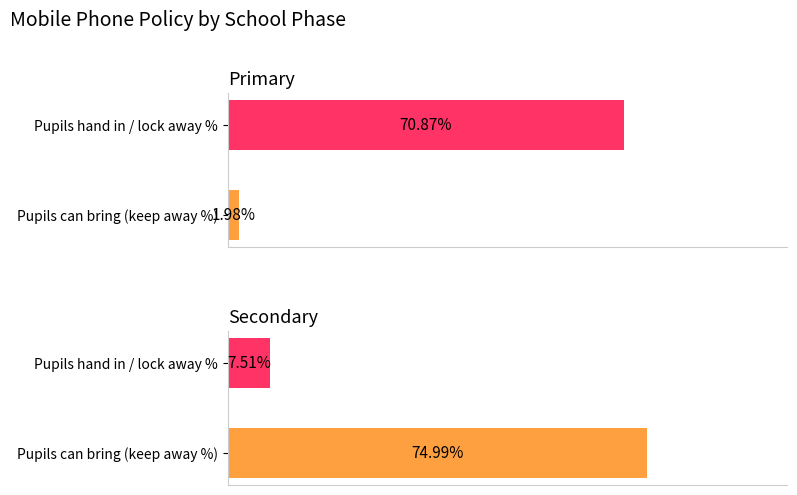

At how many categories does at least one series exceed 0?

2